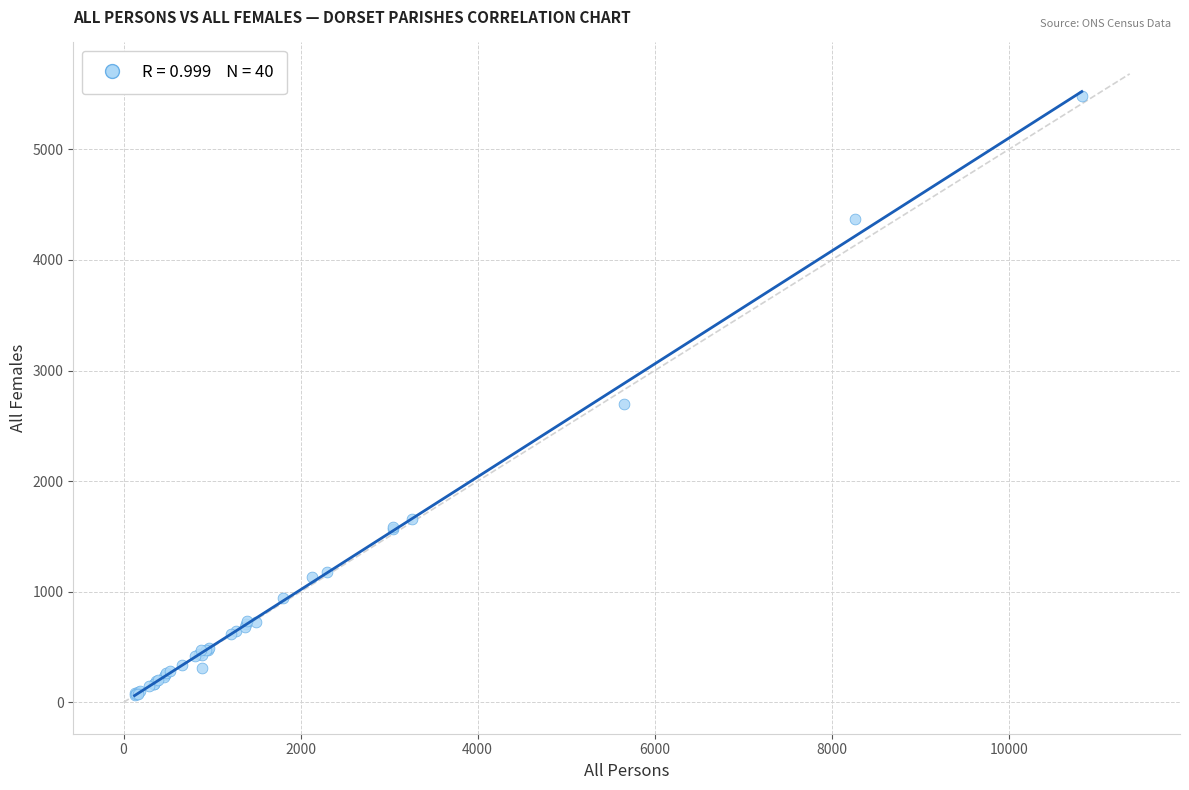

What Y value in the scatter plot is closest to 2773?

2695